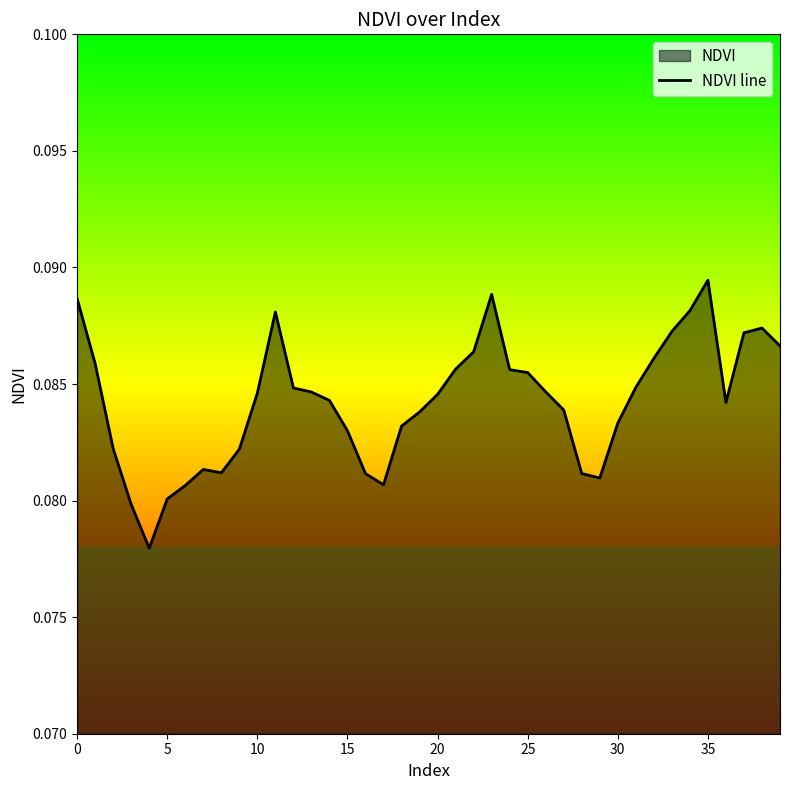

Which label corresponds to the largest value in the chart?

35